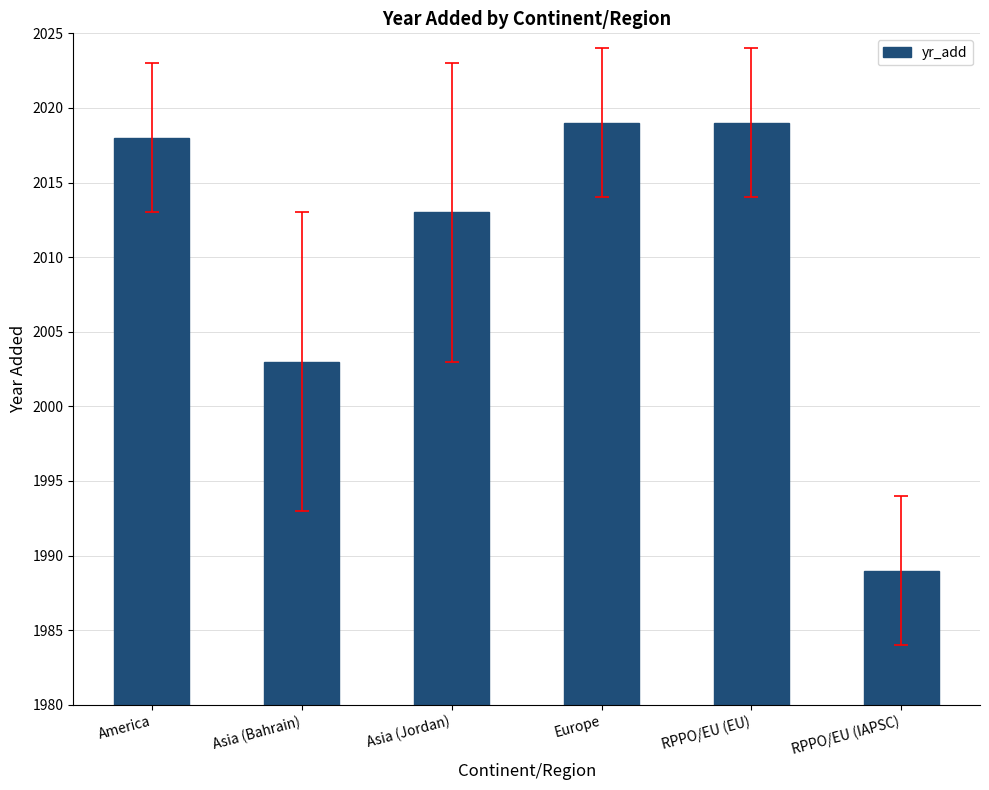

What is the label of the 1st bar from the right?

RPPO/EU (IAPSC)